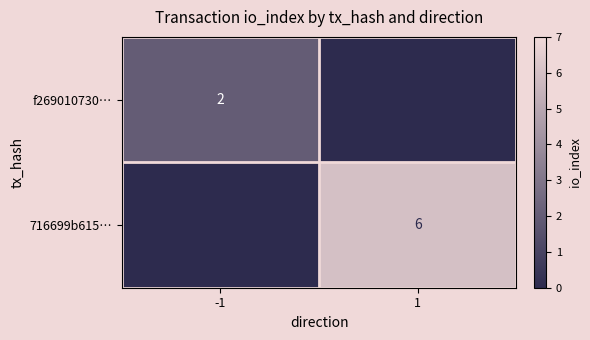

True or false: 716699b615… has a value of 2 at 1.

False